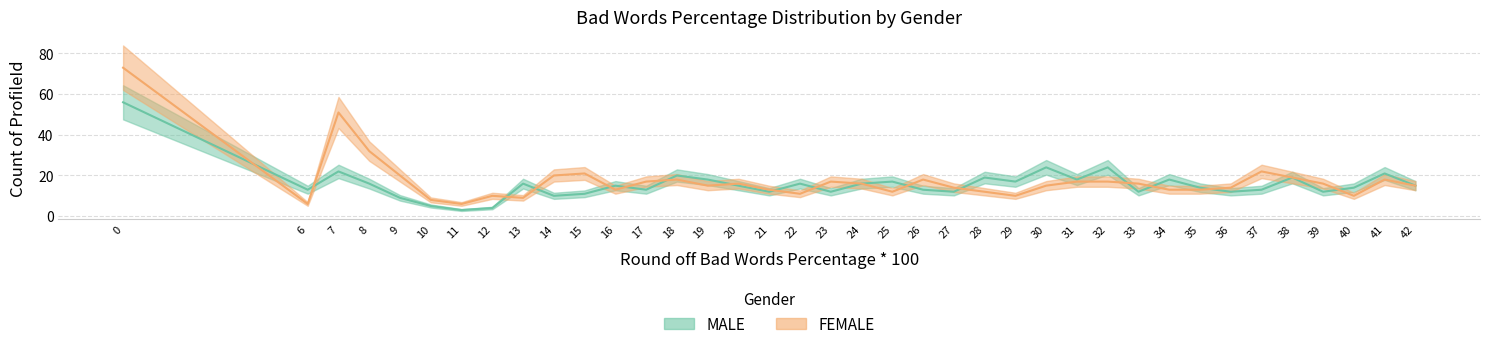

At 27, list the series in order from smallest to largest.

MALE, FEMALE